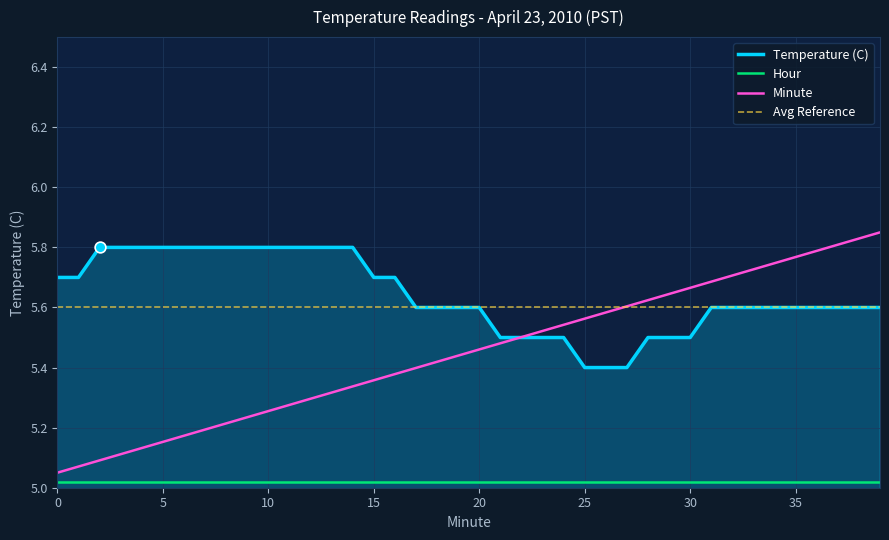

What is the total value across all series at 3?

10.9